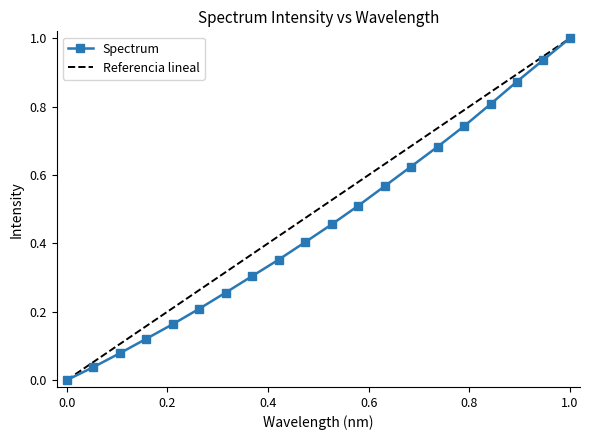

What is the difference between the maximum and second lowest values?

1.0